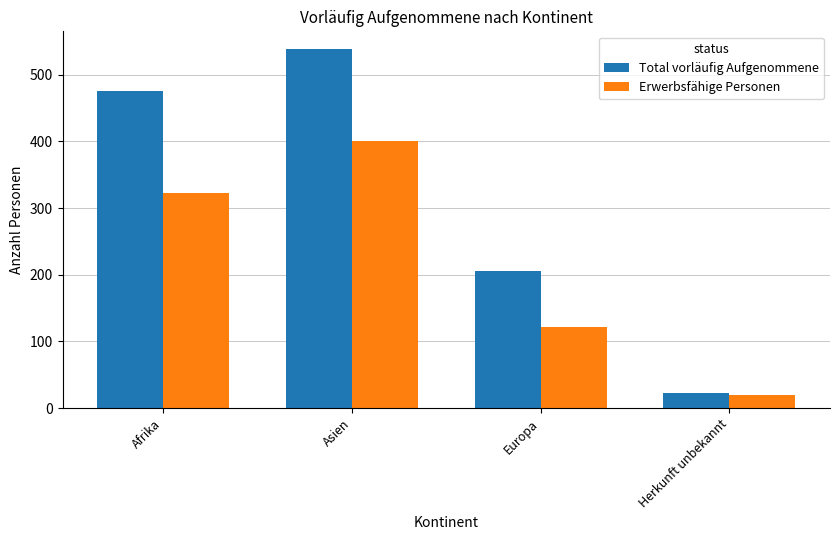

What is the greatest value displayed?

538